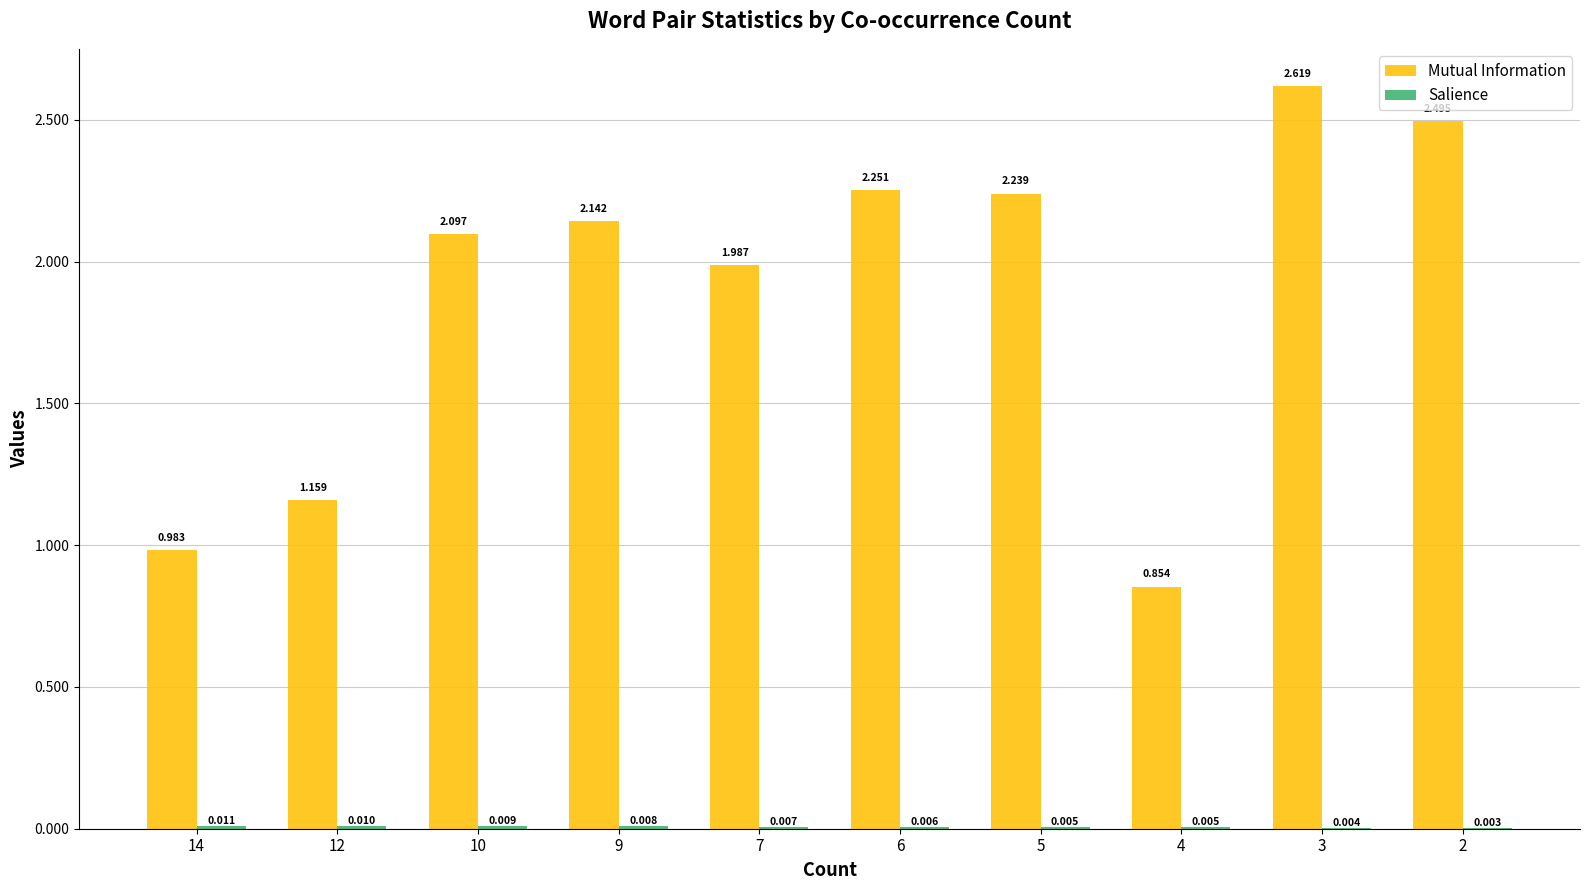

Between 5 and 3, which series saw the biggest shift?

Mutual Information